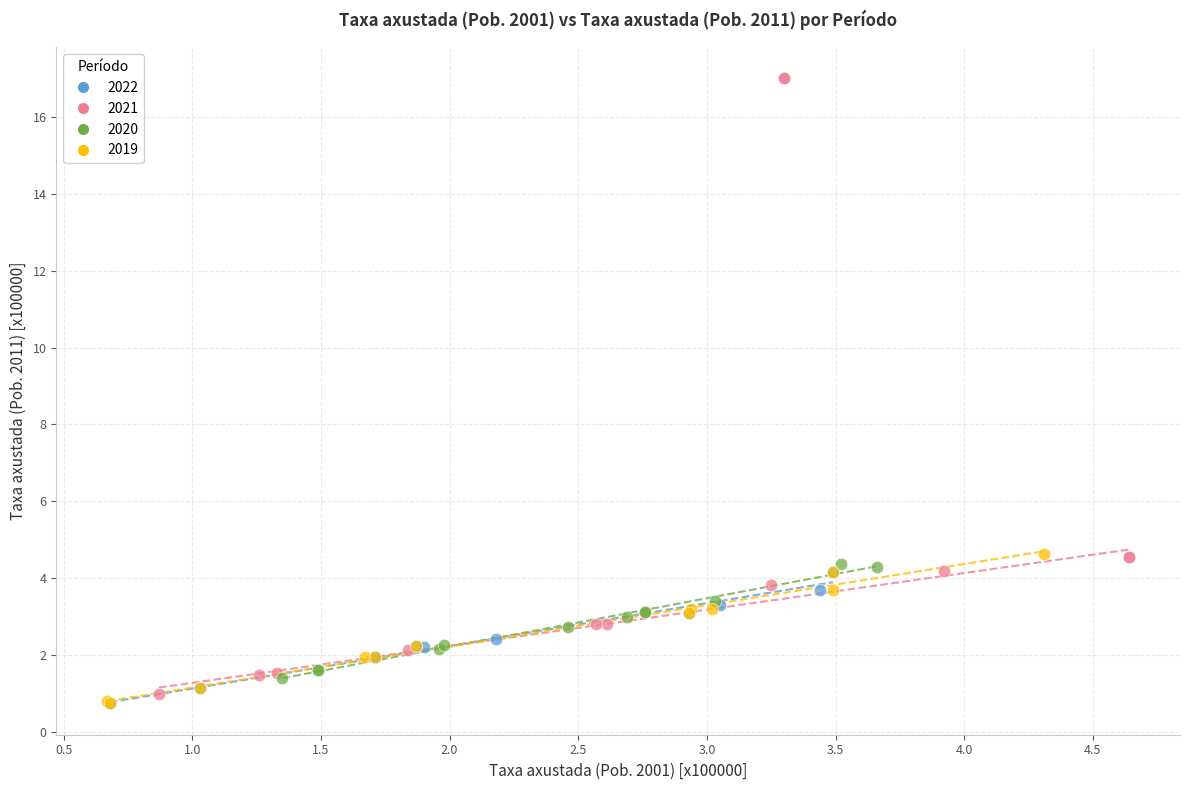

What are all the series names shown in the legend?

2022, 2021, 2020, 2019